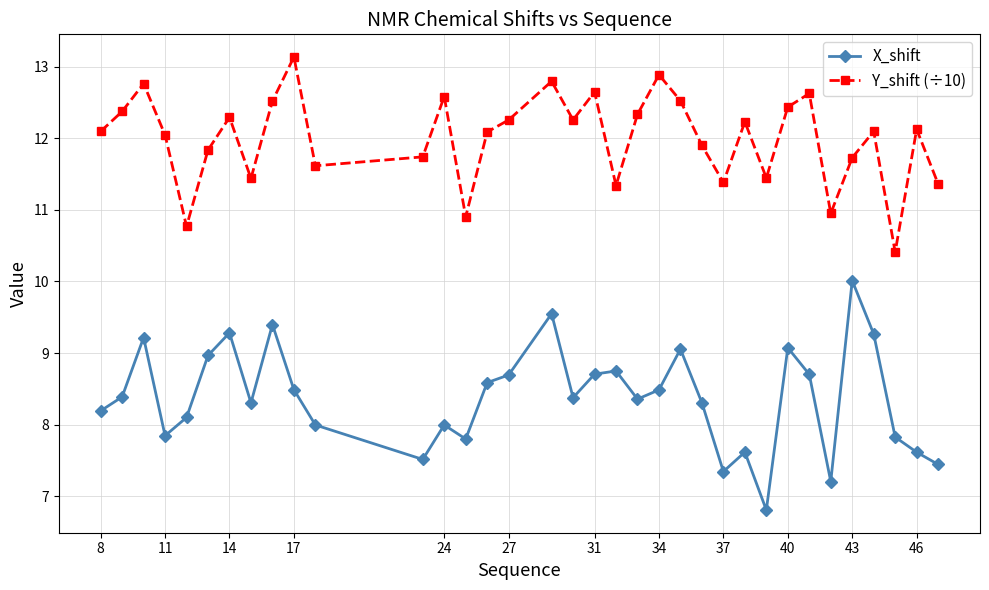

True or false: X_shift has more than 2 points higher than both neighbors.

True